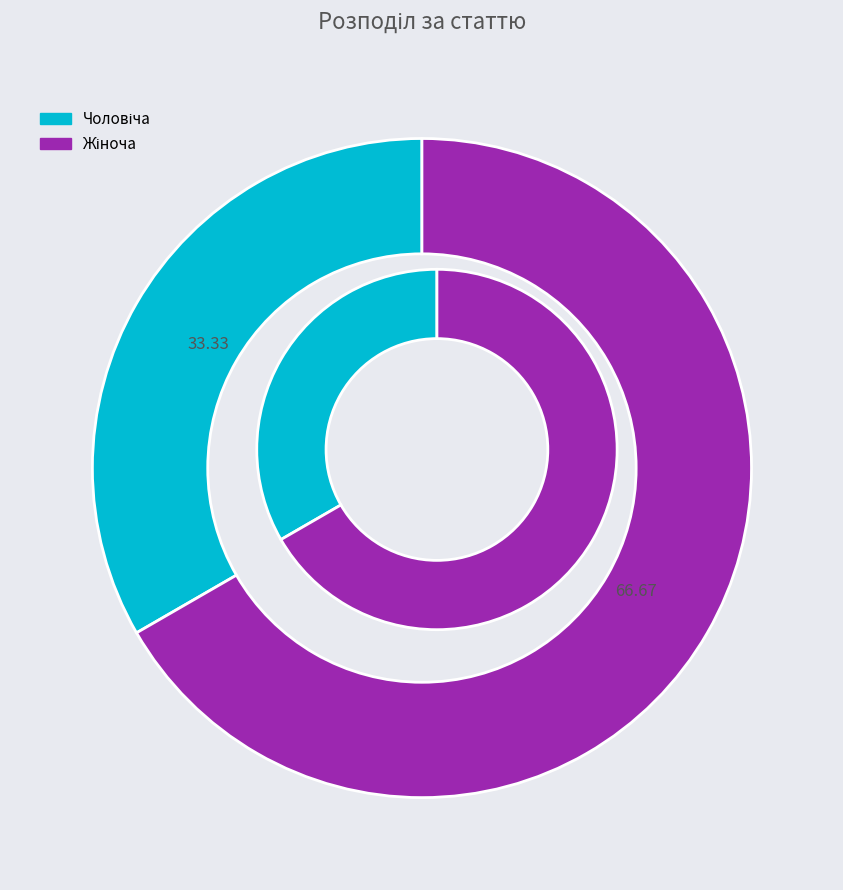

Is it true that Жіноча is 53% of the pie?

False